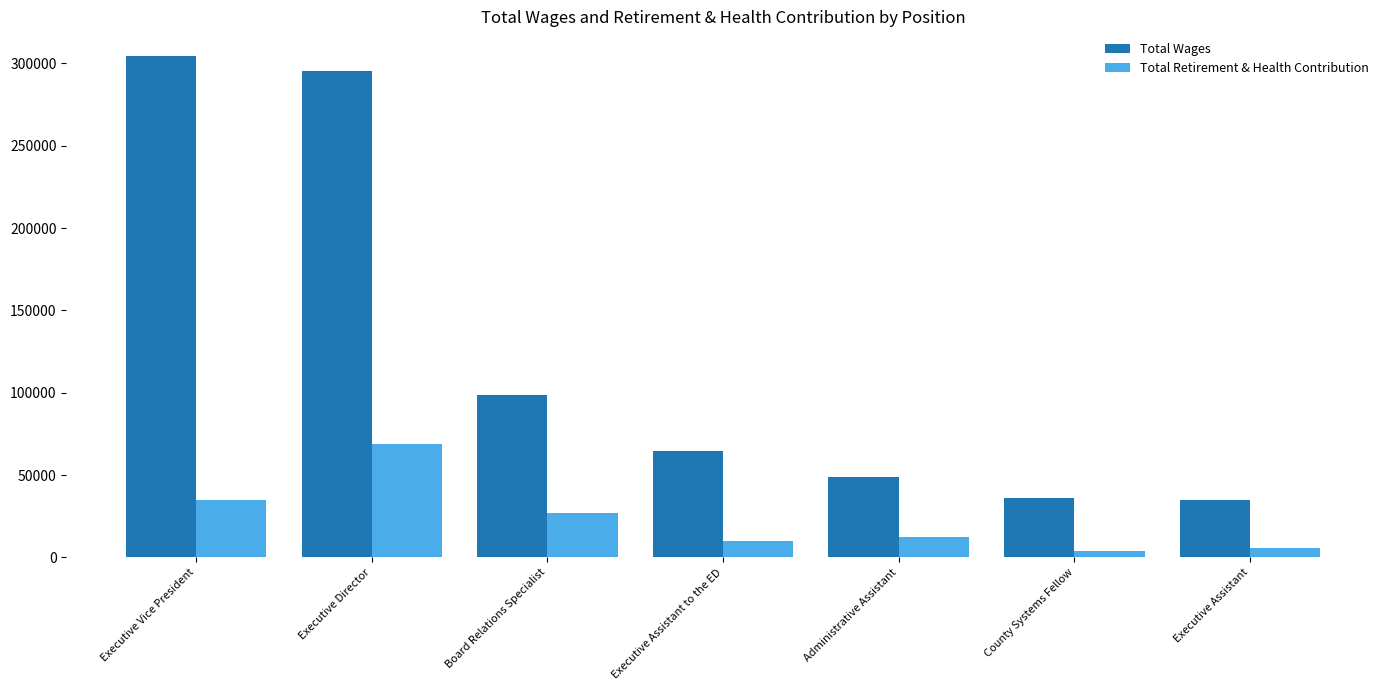

Rank the series by their maximum value, from lowest to highest.

Total Retirement & Health Contribution, Total Wages